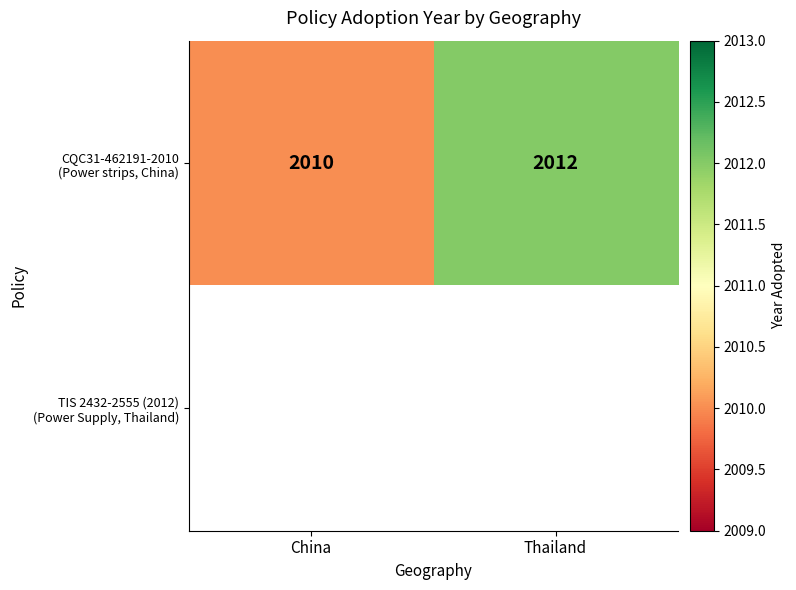

Which has a higher value, China or Thailand?

Thailand